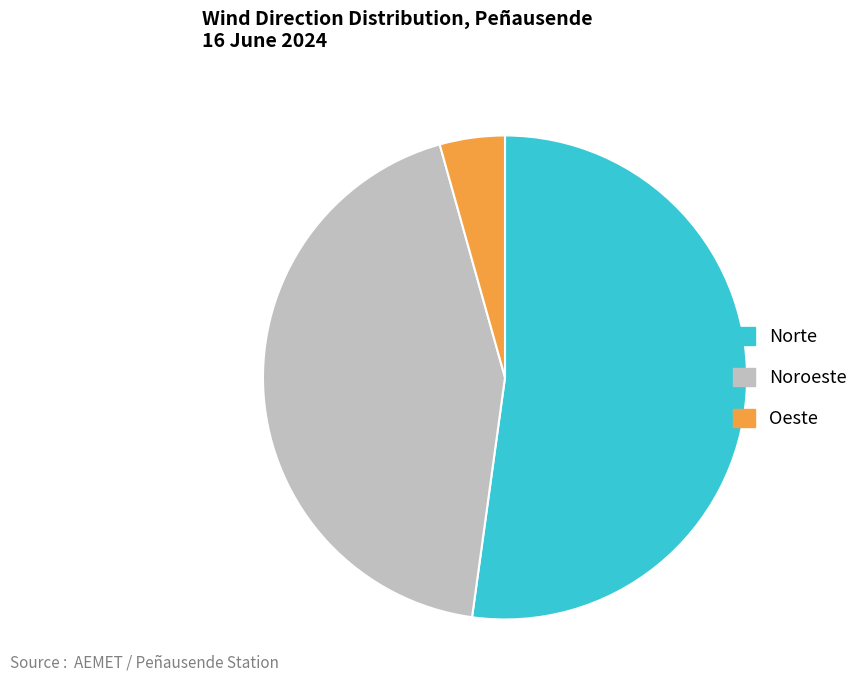

Between Norte and Noroeste, which is larger?

Norte